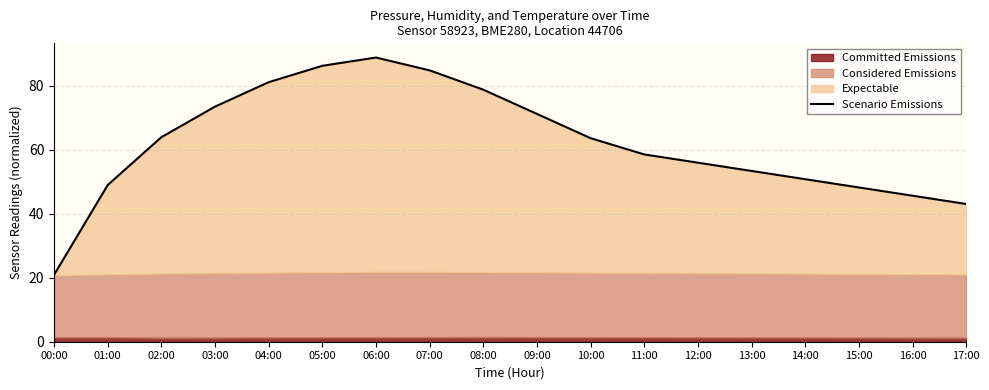

Reading right to left, extract all data points from this chart.

43.0	45.6	48.2	50.8	53.4	55.9	58.5	63.6	71.2	78.8	84.8	88.8	86.2	81.1	73.5	63.9	49.0	20.9